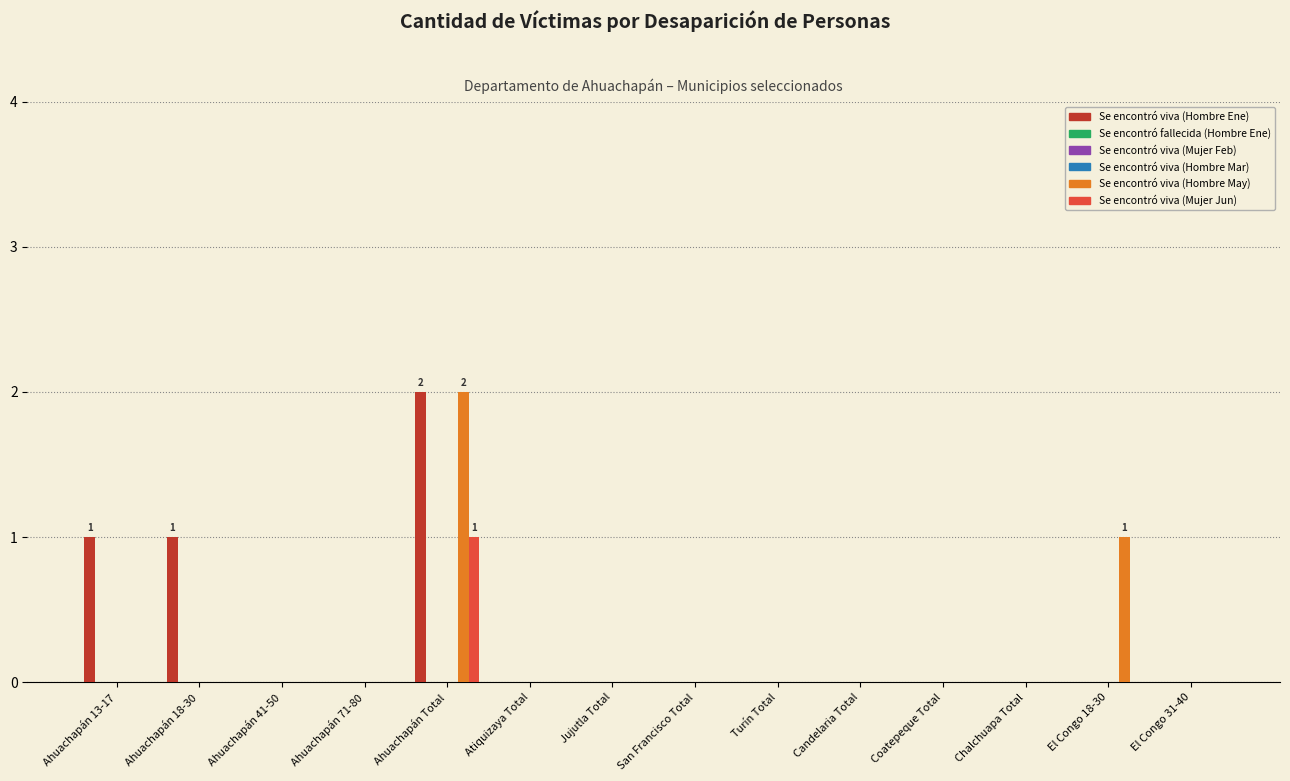

Which has a higher value, Ahuachapán 71-80 or Chalchuapa Total?

Ahuachapán 71-80